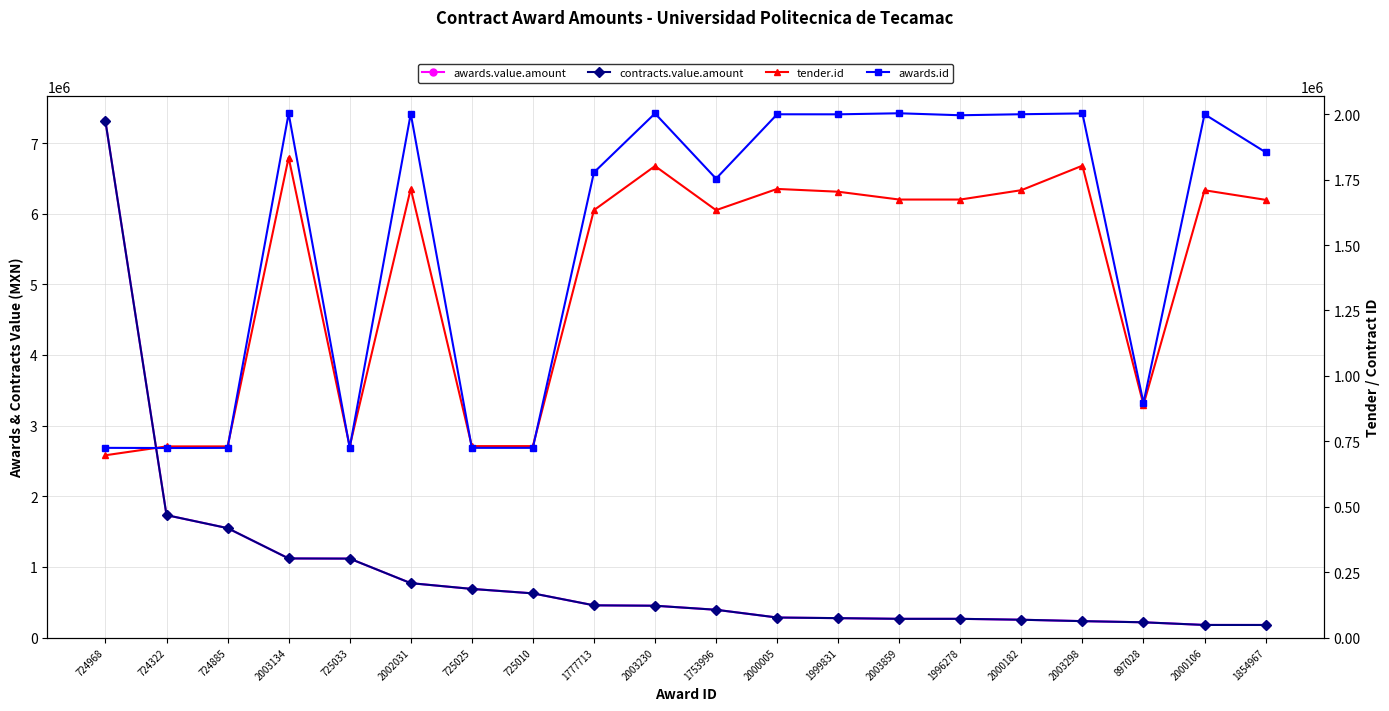

Reading right to left, what are all the values shown in this chart?

awards.value.amount: 177548.2	177804.9	215395.5	231865.4	251738.0	264512.0	264512.0	274138.0	283113.7	392758.6	450005.8	455600.0	624932.0	688066.5	769568.2	1117116.0	1119335.7	1548508.5	1732562.2	7306800.0
contracts.value.amount: 177548.2	177804.9	215395.5	231865.4	251738.0	264512.0	264512.0	274138.0	283113.7	392758.6	450005.8	455600.0	624932.0	688066.5	769568.2	1117116.0	1119335.7	1548508.5	1732562.2	7306800.0
tender.id: 1672992.0	1709615.0	889624.0	1803609.0	1709900.0	1674092.0	1674092.0	1704011.0	1714689.0	1633525.0	1802129.0	1633525.0	731597.0	731586.0	1715640.0	730444.0	1834715.0	730524.0	730495.0	696660.0
awards.id: 1854967.0	2000106.0	897028.0	2003298.0	2000182.0	1996278.0	2003859.0	1999831.0	2000005.0	1753996.0	2003230.0	1777713.0	725010.0	725025.0	2002031.0	725033.0	2003134.0	724885.0	724322.0	724968.0